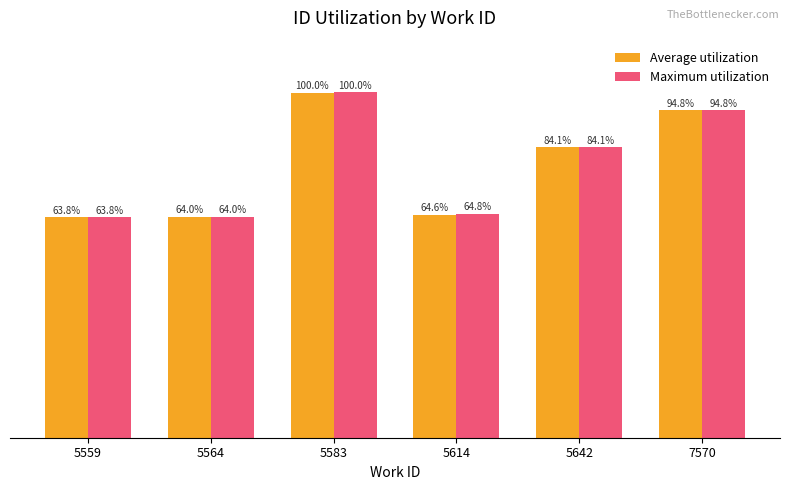

List the labels in order of Maximum utilization value, largest first.

5583, 7570, 5642, 5614, 5564, 5559